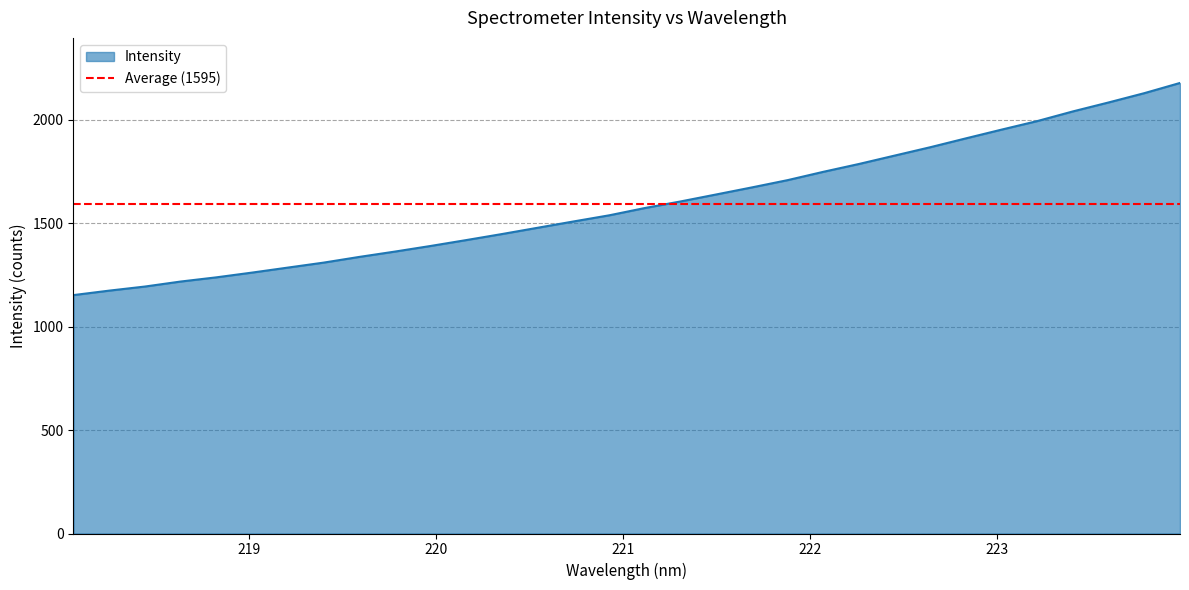

At which label does the data first exceed 1573?

221.1174